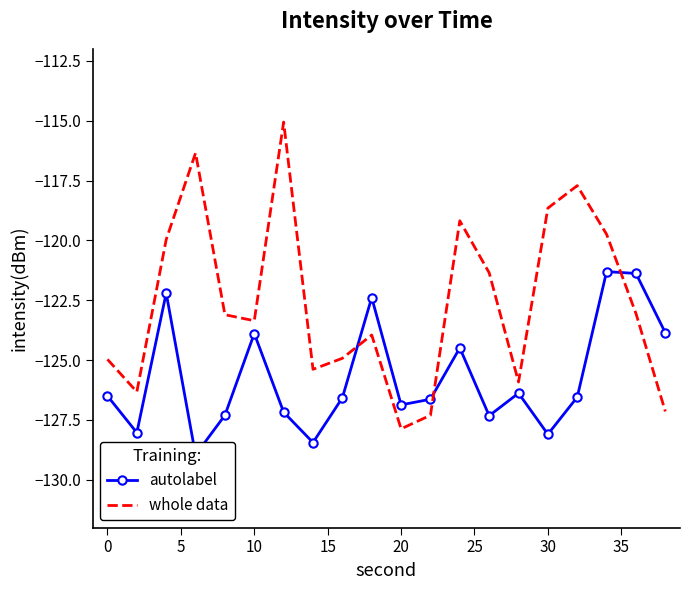

How many values in the whole data series exceed -123?

8